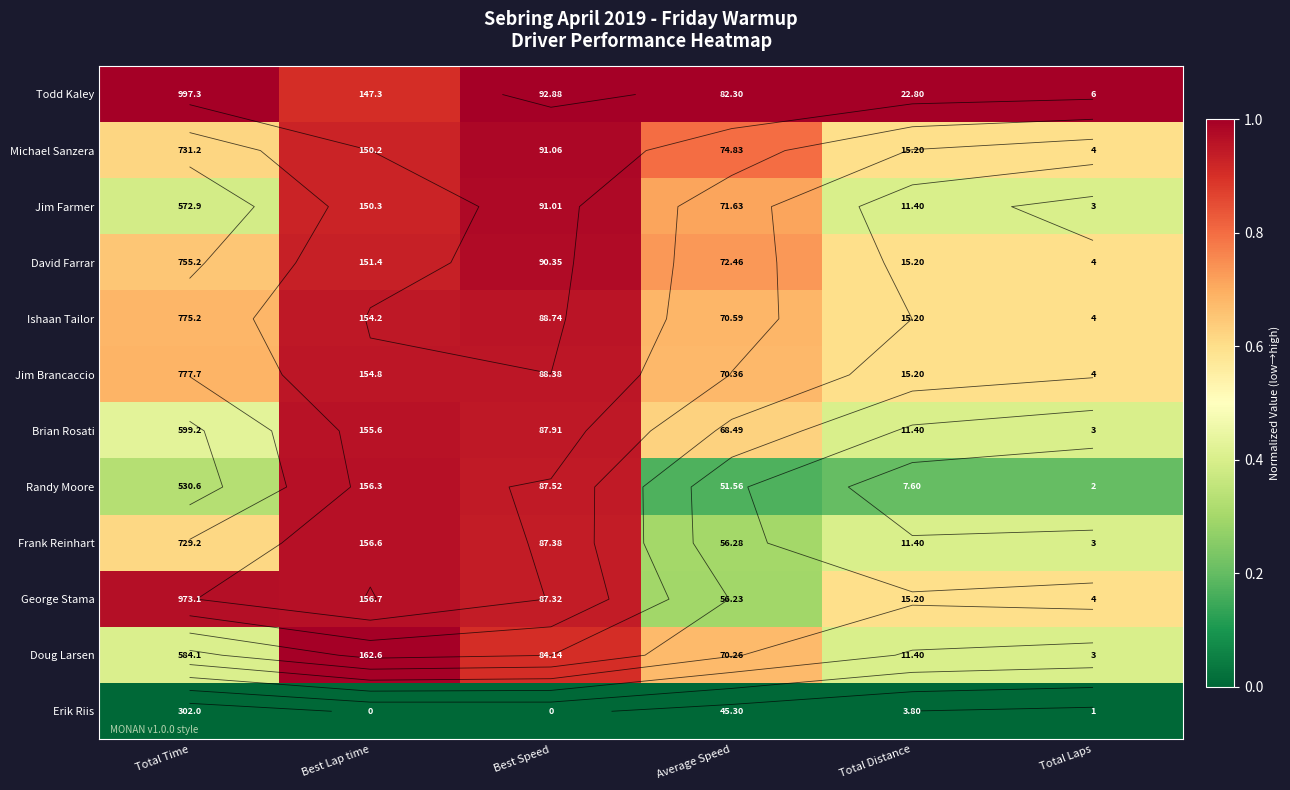

Between Total Time and Best Speed, which series saw the biggest shift?

Randy Moore